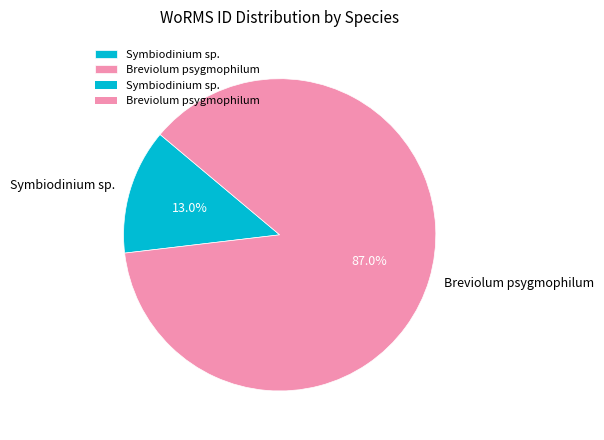

What is the ratio of the value at Breviolum psygmophilum to the value at Symbiodinium sp.?

6.7